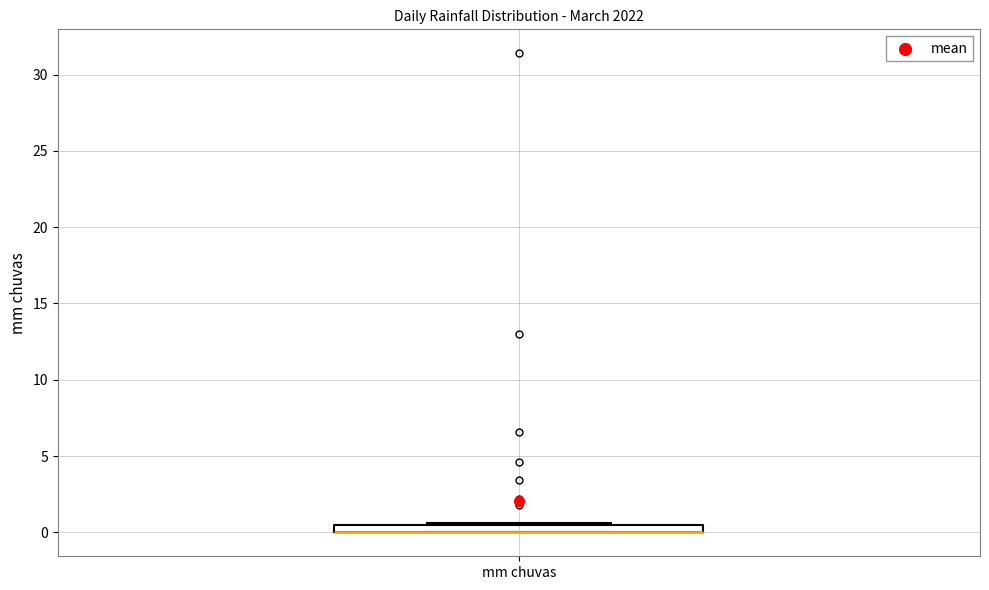

Where is the lower edge of the box for mm chuvas on the y-axis? The values are not printed on the chart, so give them approximately, as read against the axis.

0.0